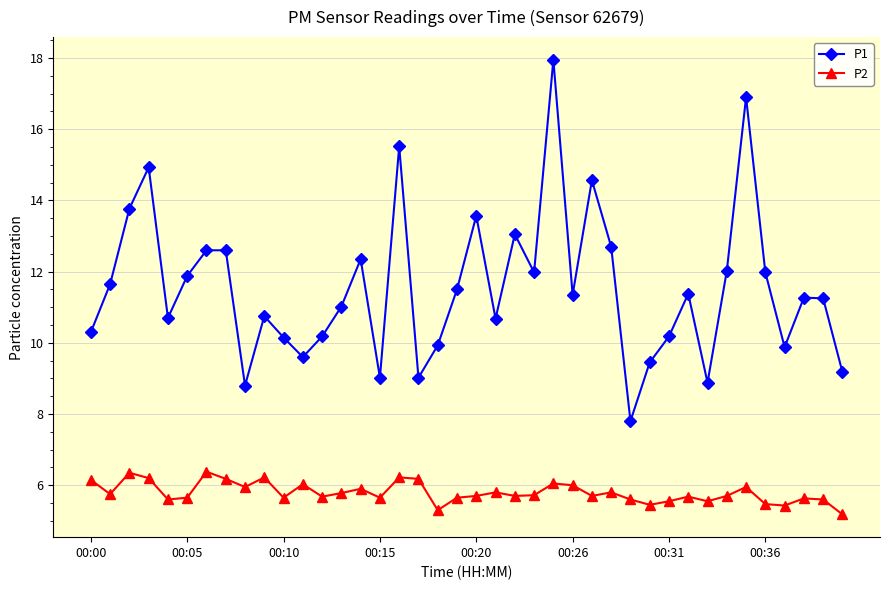

List the series in order of their peak value, lowest first.

P2, P1